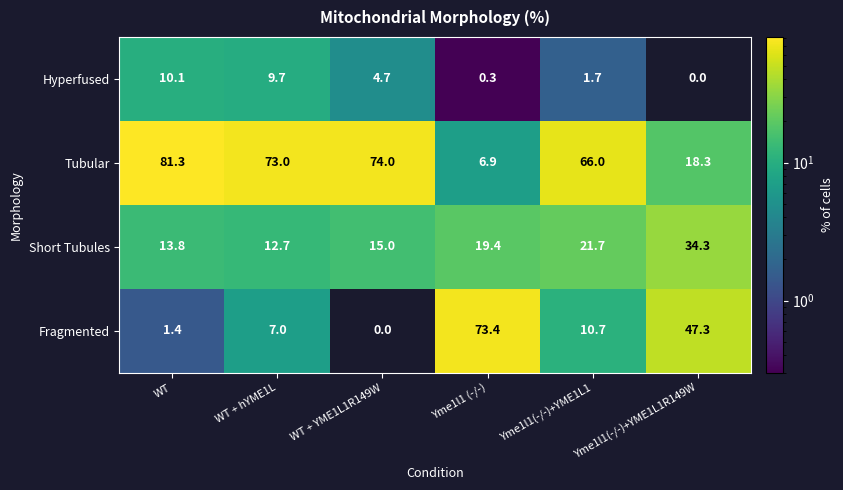

Which label corresponds to the largest value in the chart?

WT